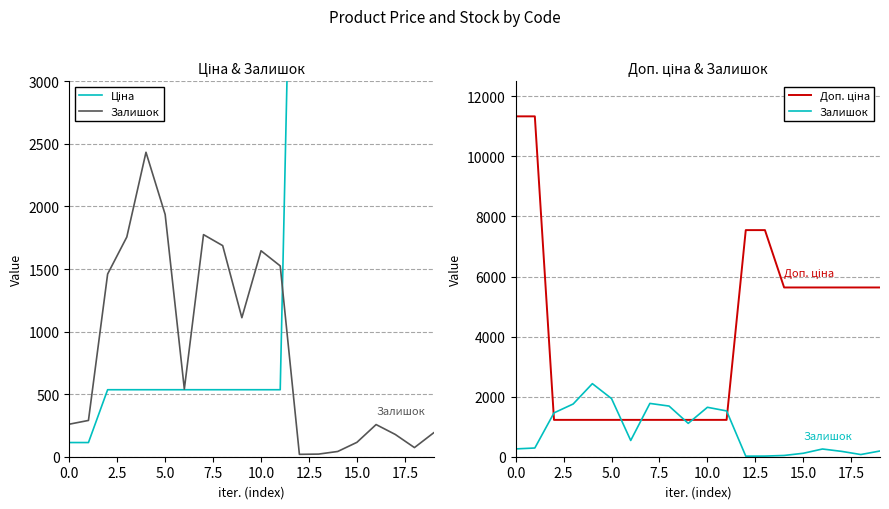

What is the value of the Залишок point at the 14th from the left?

21.0